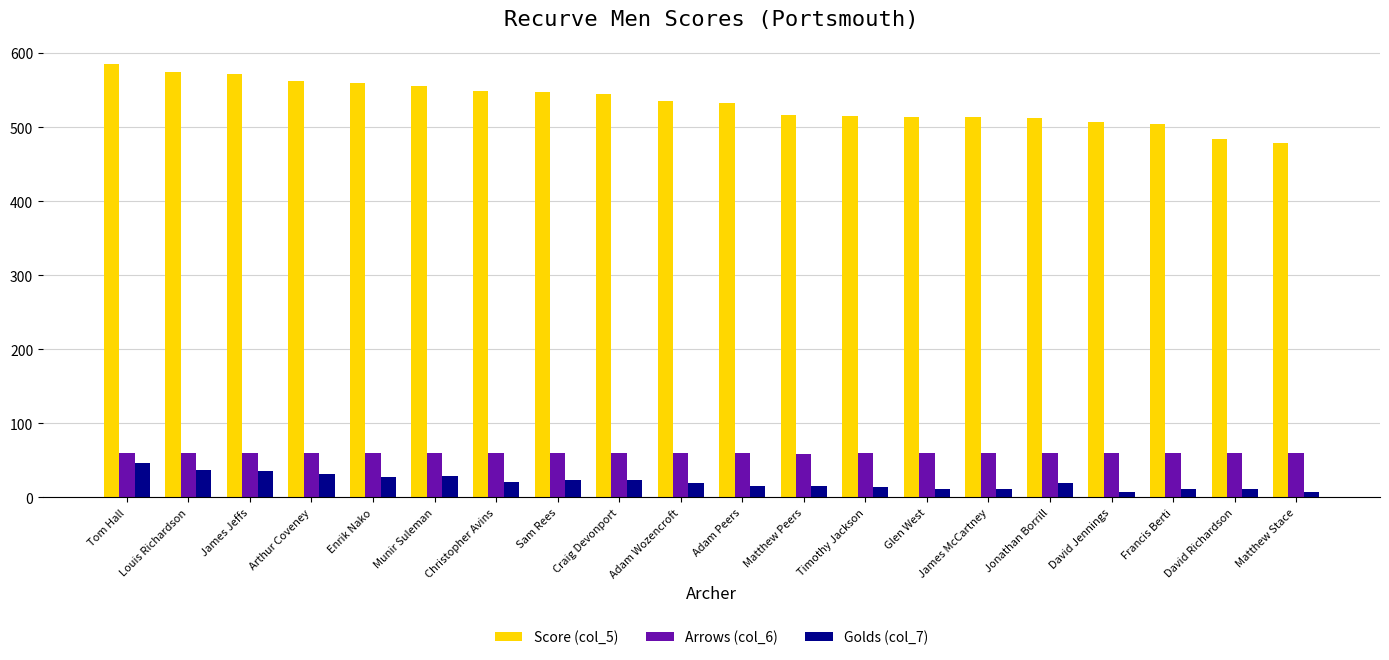

What is the label of the 8th bar from the right?

Timothy Jackson